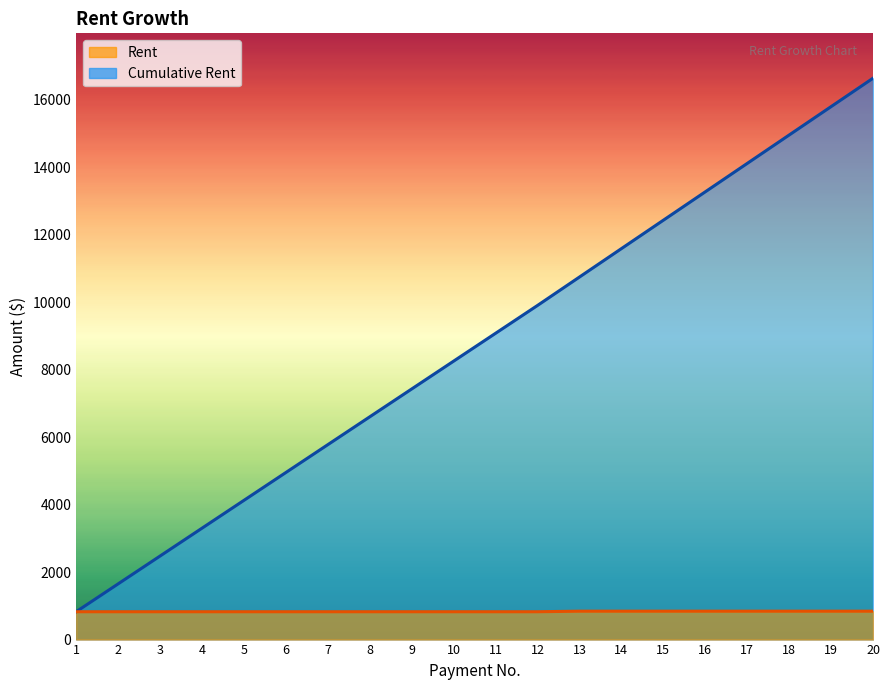

The value of Cumulative Rent at 18 is 5968.0. True or false?

False